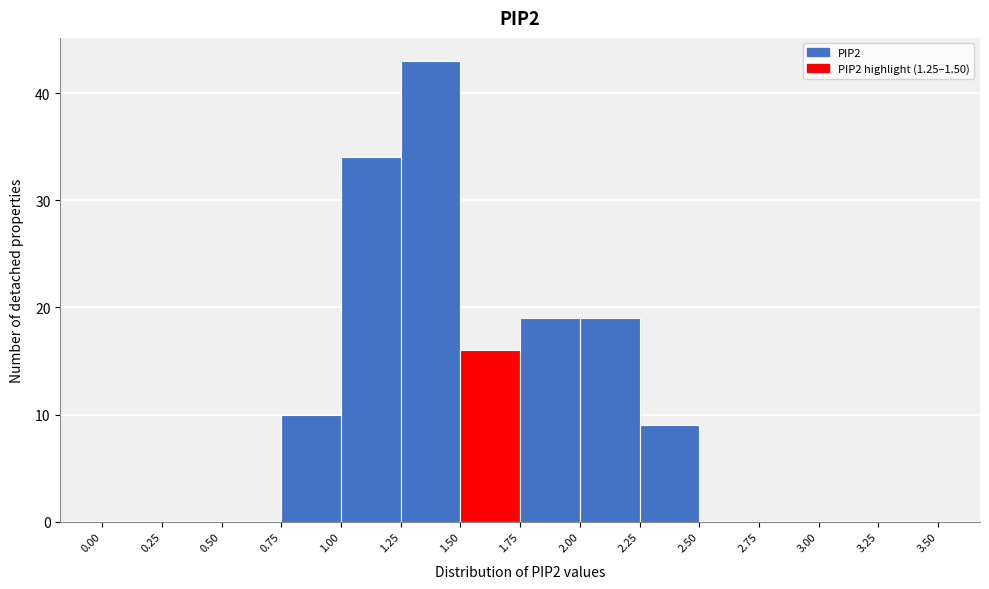

Over which range of the x-axis is the bar tallest?

1.25 to 1.50